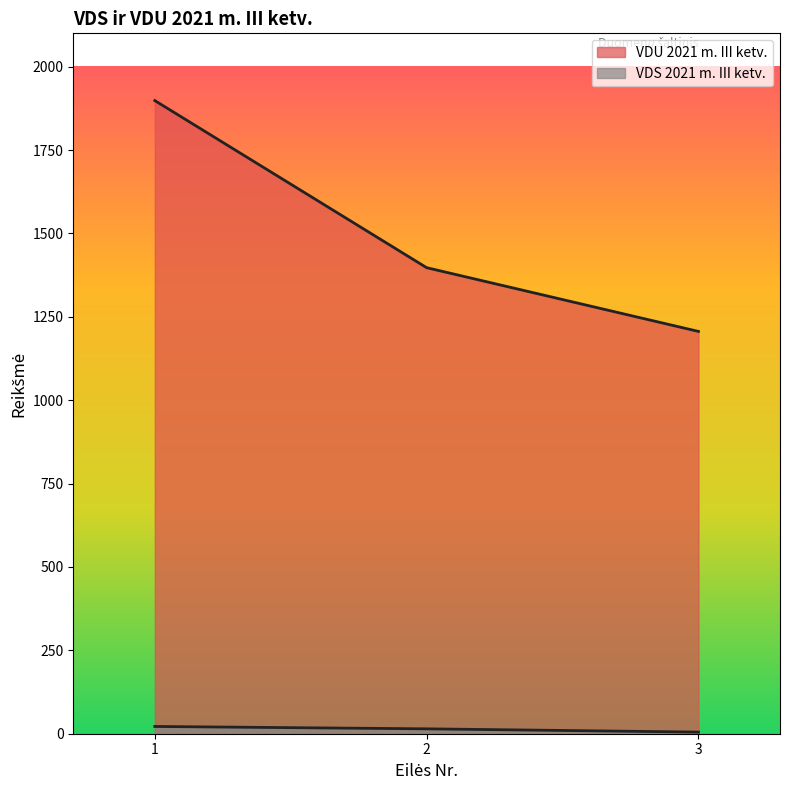

Which series has the largest total across all categories?

VDU 2021 m. III ketv.